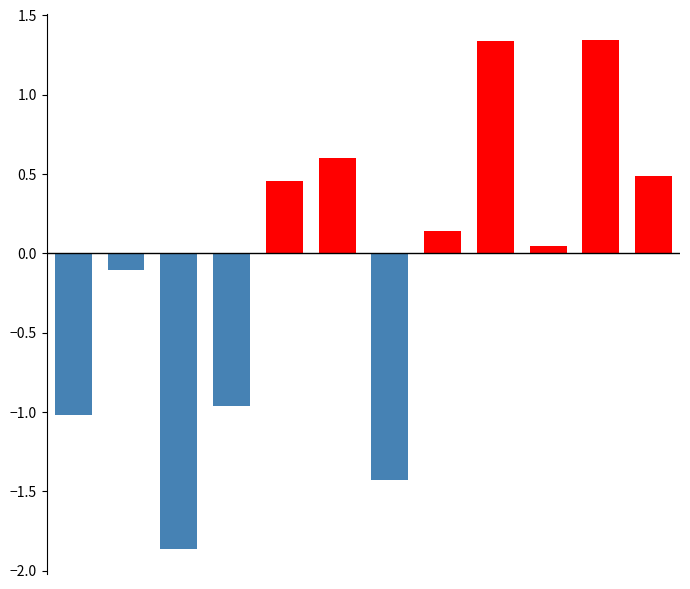

What is the value of the 1st bar from the left?

-1.0